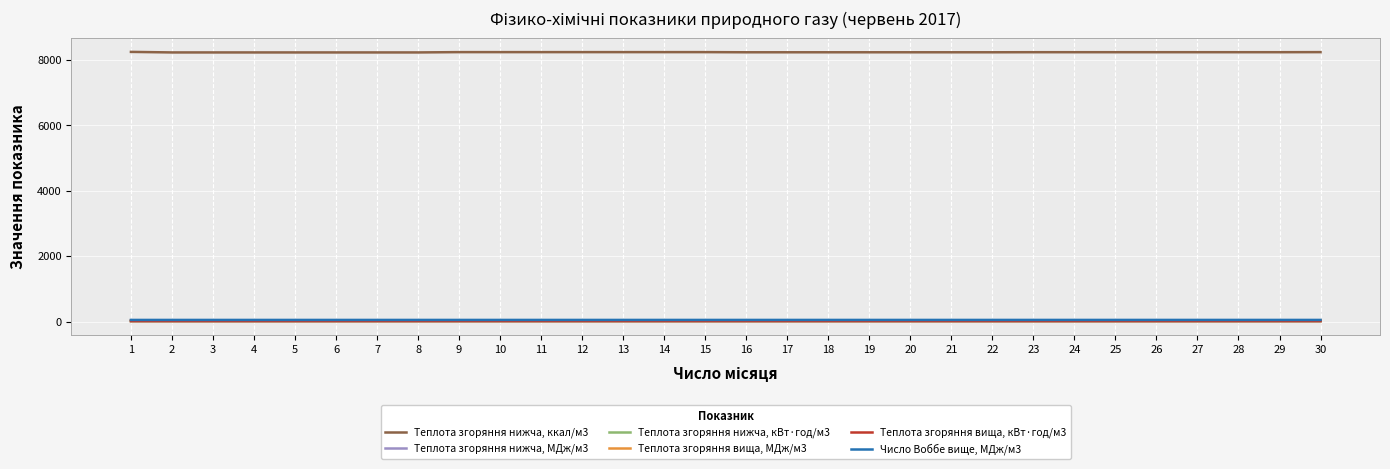

What is the greatest value displayed?

8247.3